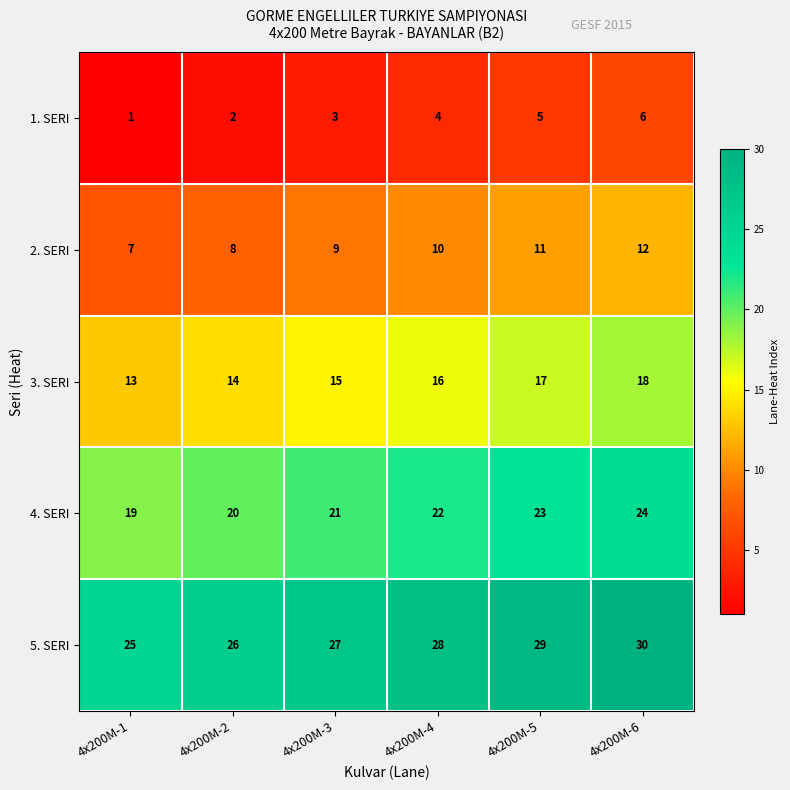

What is the average value of the 1. SERI series?

4